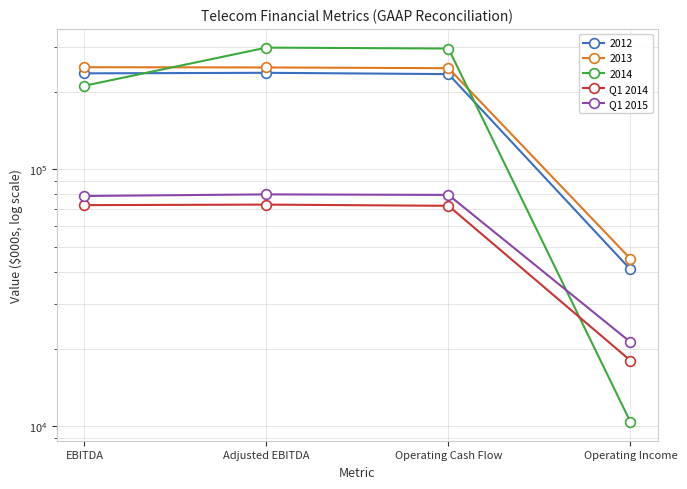

Where is Q1 2014 nearest to the value 45446?

Operating Cash Flow